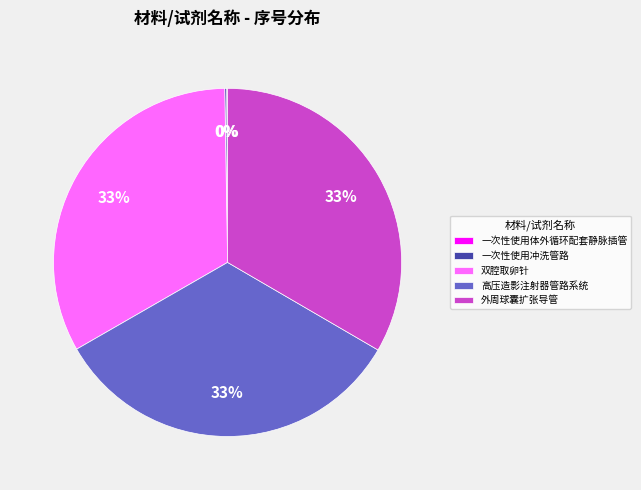

To the nearest percent, what is the difference between the largest and smallest slice percentages?

33%